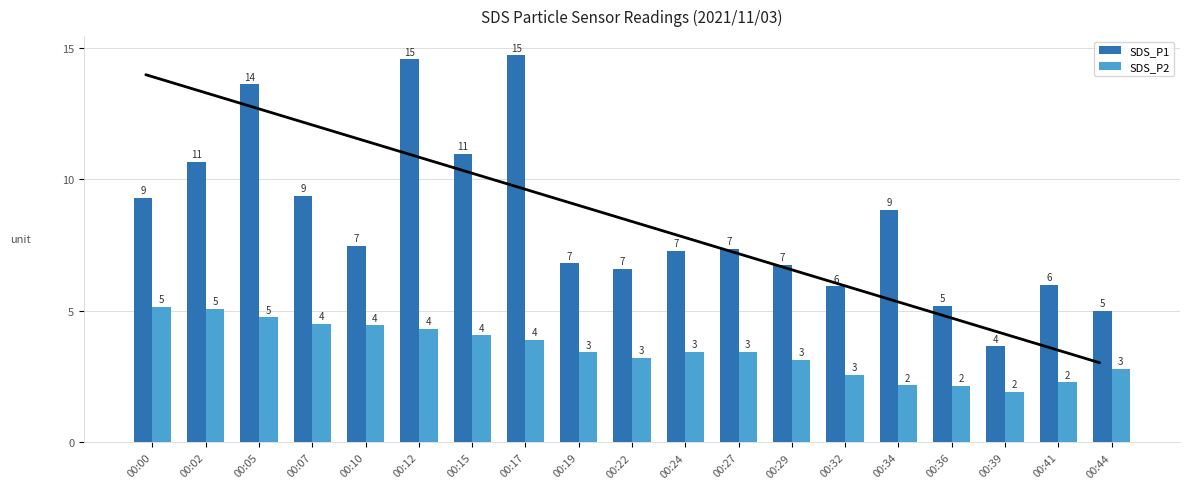

True or false: SDS_P1 has a value of 10.7 at 00:02.

True